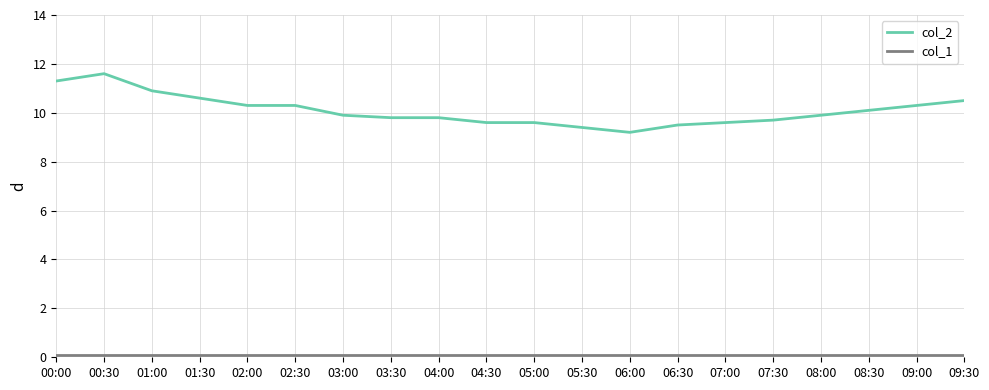

The col_2 series shows 7.2 at 09:30. True or false?

False